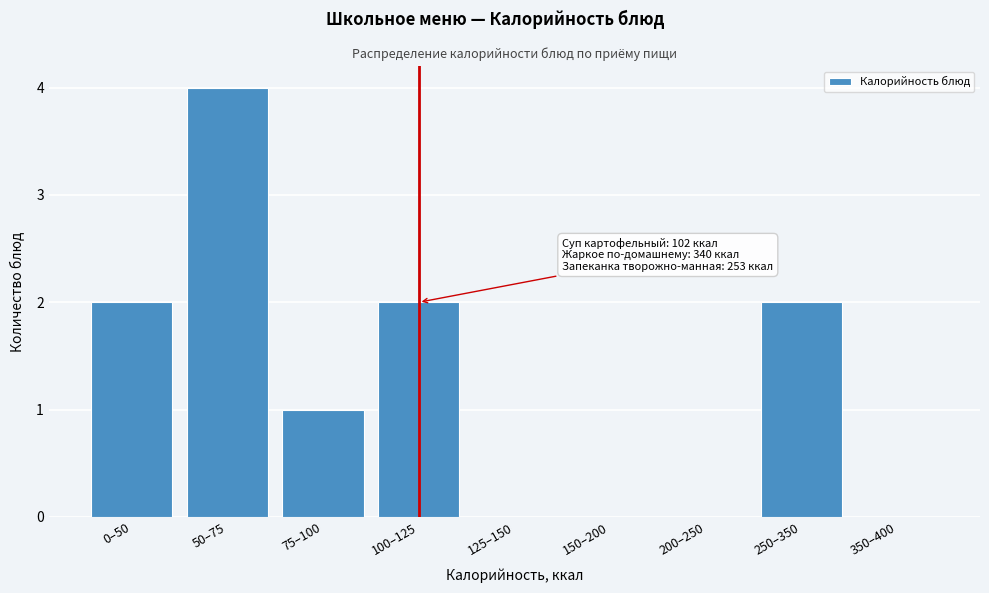

Reading left to right, list all the values displayed in this chart.

0–50=2	50–75=4	75–100=1	100–125=2	125–150=0	150–200=0	200–250=0	250–350=2	350–400=0